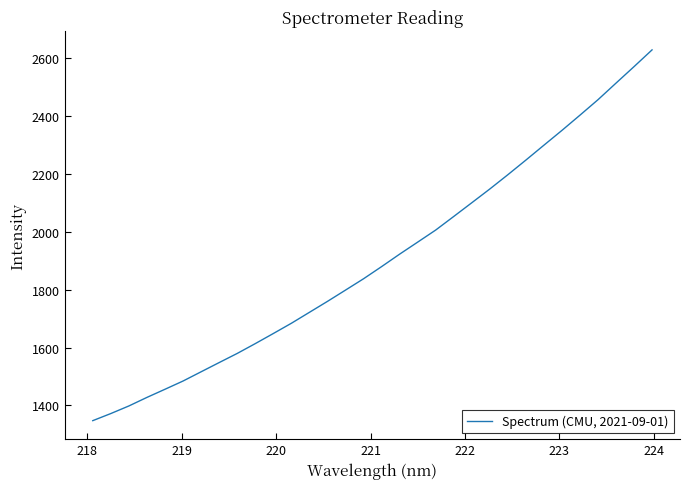

What is the maximum value shown in the chart?

2628.3